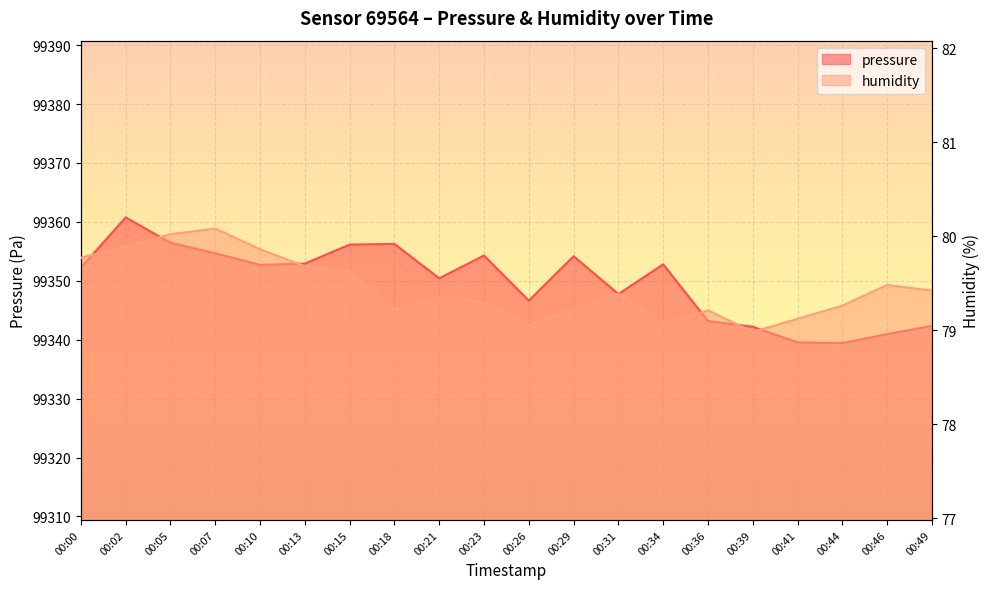

Is it true that pressure equals 99343.2 at 00:36?

True